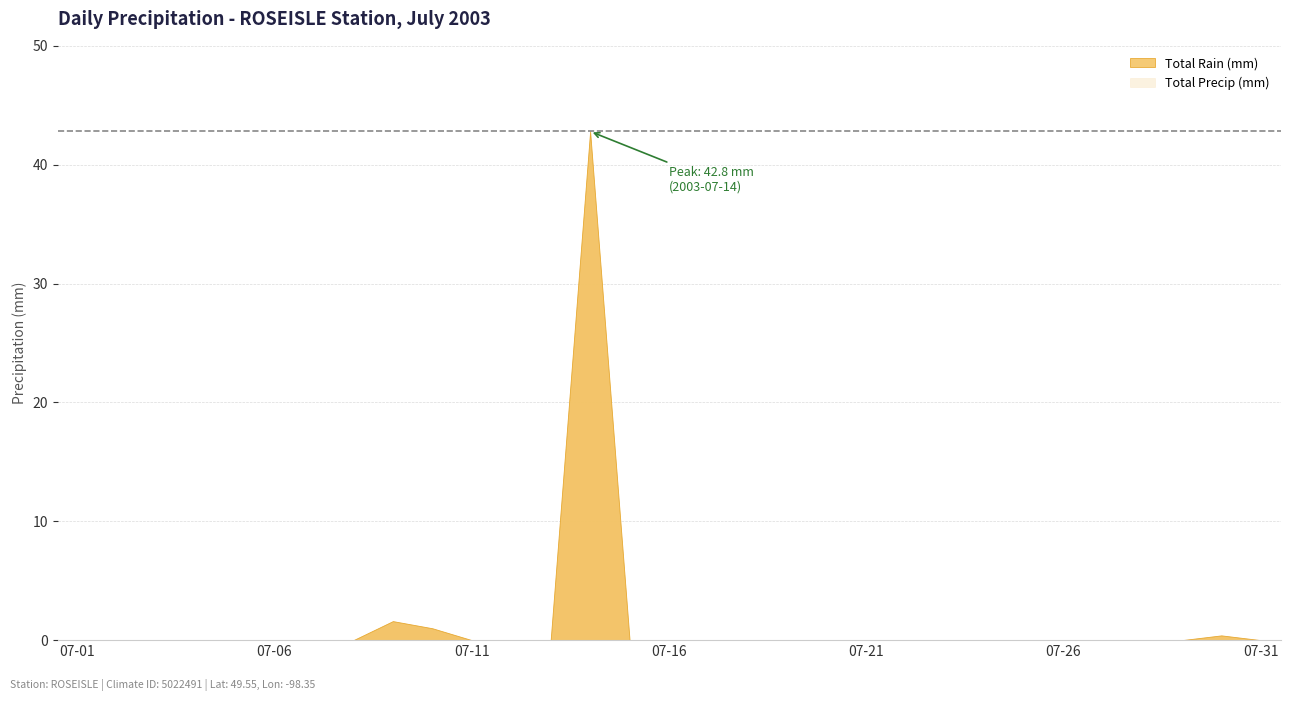

How many lines are shown in the chart?

2